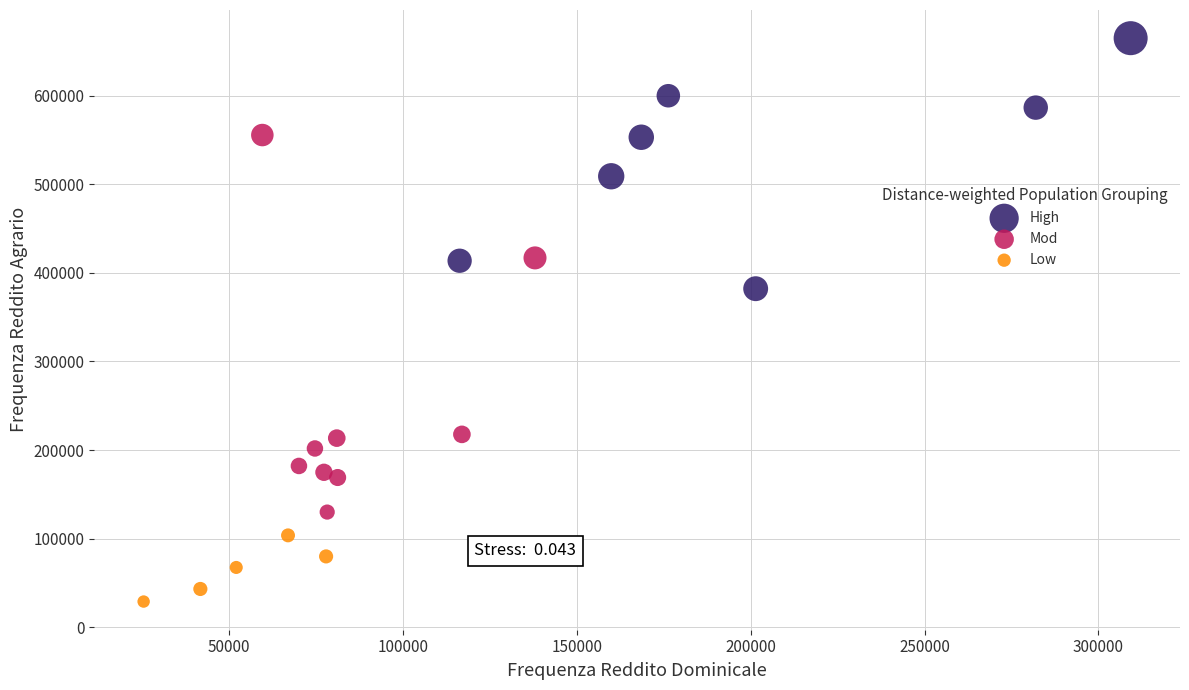

Which series has the widest spread of Y values?

Mod